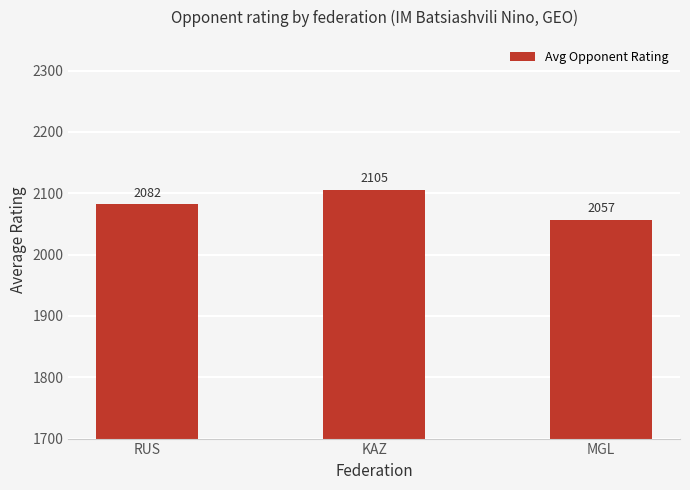

Which category has the lowest value across all series?

MGL